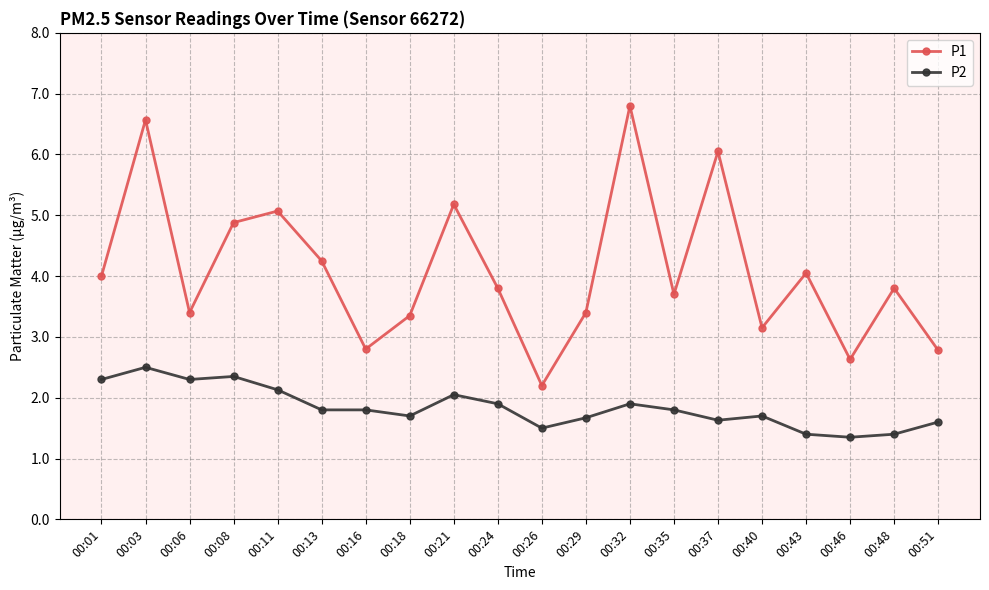

True or false: P1 and P2 intersect in this chart.

False